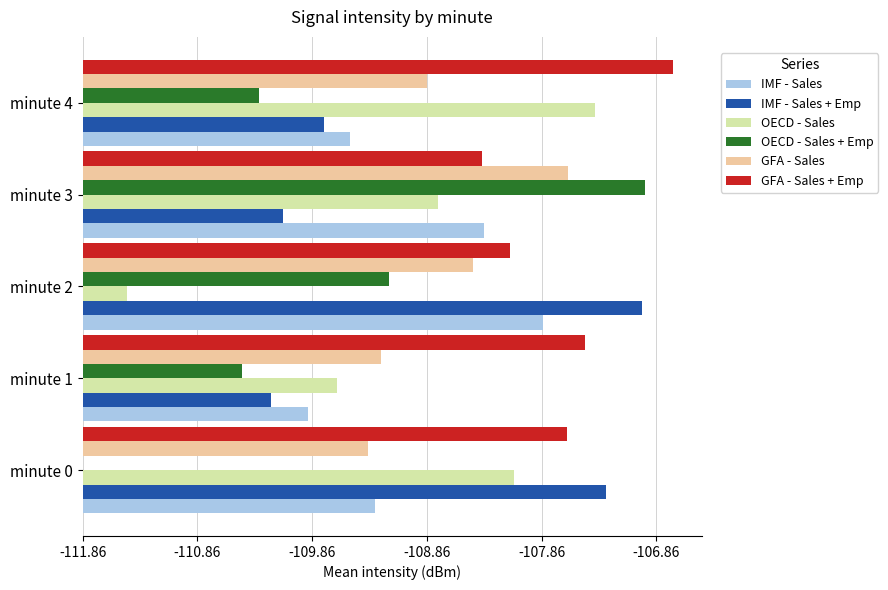

What are all the series names shown in the legend?

IMF - Sales, IMF - Sales + Emp, OECD - Sales, OECD - Sales + Emp, GFA - Sales, GFA - Sales + Emp